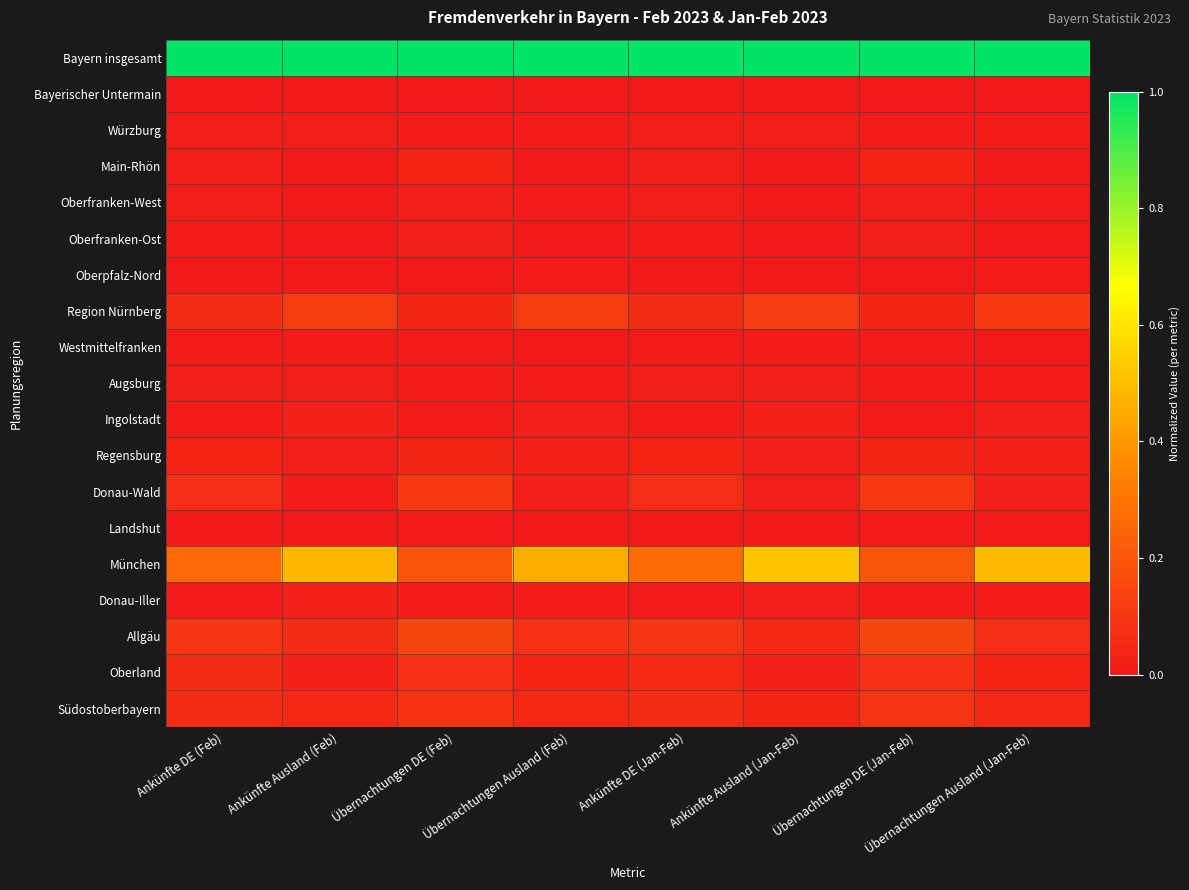

Reading left to right, extract all data points from this chart.

Bayern insgesamt: Ankünfte DE (Feb)=1.0	Ankünfte Ausland (Feb)=1.0	Übernachtungen DE (Feb)=1.0	Übernachtungen Ausland (Feb)=1.0	Ankünfte DE (Jan-Feb)=1.0	Ankünfte Ausland (Jan-Feb)=1.0	Übernachtungen DE (Jan-Feb)=1.0	Übernachtungen Ausland (Jan-Feb)=1.0
Bayerischer Untermain: Ankünfte DE (Feb)=0.0	Ankünfte Ausland (Feb)=0.0	Übernachtungen DE (Feb)=0.0	Übernachtungen Ausland (Feb)=0.0	Ankünfte DE (Jan-Feb)=0.0	Ankünfte Ausland (Jan-Feb)=0.0	Übernachtungen DE (Jan-Feb)=0.0	Übernachtungen Ausland (Jan-Feb)=0.0
Würzburg: Ankünfte DE (Feb)=0.0	Ankünfte Ausland (Feb)=0.0	Übernachtungen DE (Feb)=0.0	Übernachtungen Ausland (Feb)=0.0	Ankünfte DE (Jan-Feb)=0.0	Ankünfte Ausland (Jan-Feb)=0.0	Übernachtungen DE (Jan-Feb)=0.0	Übernachtungen Ausland (Jan-Feb)=0.0
Main-Rhön: Ankünfte DE (Feb)=0.0	Ankünfte Ausland (Feb)=0.0	Übernachtungen DE (Feb)=0.0	Übernachtungen Ausland (Feb)=0.0	Ankünfte DE (Jan-Feb)=0.0	Ankünfte Ausland (Jan-Feb)=0.0	Übernachtungen DE (Jan-Feb)=0.0	Übernachtungen Ausland (Jan-Feb)=0.0
Oberfranken-West: Ankünfte DE (Feb)=0.0	Ankünfte Ausland (Feb)=0.0	Übernachtungen DE (Feb)=0.0	Übernachtungen Ausland (Feb)=0.0	Ankünfte DE (Jan-Feb)=0.0	Ankünfte Ausland (Jan-Feb)=0.0	Übernachtungen DE (Jan-Feb)=0.0	Übernachtungen Ausland (Jan-Feb)=0.0
Oberfranken-Ost: Ankünfte DE (Feb)=0.0	Ankünfte Ausland (Feb)=0.0	Übernachtungen DE (Feb)=0.0	Übernachtungen Ausland (Feb)=0.0	Ankünfte DE (Jan-Feb)=0.0	Ankünfte Ausland (Jan-Feb)=0.0	Übernachtungen DE (Jan-Feb)=0.0	Übernachtungen Ausland (Jan-Feb)=0.0
Oberpfalz-Nord: Ankünfte DE (Feb)=0.0	Ankünfte Ausland (Feb)=0.0	Übernachtungen DE (Feb)=0.0	Übernachtungen Ausland (Feb)=0.0	Ankünfte DE (Jan-Feb)=0.0	Ankünfte Ausland (Jan-Feb)=0.0	Übernachtungen DE (Jan-Feb)=0.0	Übernachtungen Ausland (Jan-Feb)=0.0
Region Nürnberg: Ankünfte DE (Feb)=0.1	Ankünfte Ausland (Feb)=0.1	Übernachtungen DE (Feb)=0.0	Übernachtungen Ausland (Feb)=0.1	Ankünfte DE (Jan-Feb)=0.1	Ankünfte Ausland (Jan-Feb)=0.1	Übernachtungen DE (Jan-Feb)=0.0	Übernachtungen Ausland (Jan-Feb)=0.1
Westmittelfranken: Ankünfte DE (Feb)=0.0	Ankünfte Ausland (Feb)=0.0	Übernachtungen DE (Feb)=0.0	Übernachtungen Ausland (Feb)=0.0	Ankünfte DE (Jan-Feb)=0.0	Ankünfte Ausland (Jan-Feb)=0.0	Übernachtungen DE (Jan-Feb)=0.0	Übernachtungen Ausland (Jan-Feb)=0.0
Augsburg: Ankünfte DE (Feb)=0.0	Ankünfte Ausland (Feb)=0.0	Übernachtungen DE (Feb)=0.0	Übernachtungen Ausland (Feb)=0.0	Ankünfte DE (Jan-Feb)=0.0	Ankünfte Ausland (Jan-Feb)=0.0	Übernachtungen DE (Jan-Feb)=0.0	Übernachtungen Ausland (Jan-Feb)=0.0
Ingolstadt: Ankünfte DE (Feb)=0.0	Ankünfte Ausland (Feb)=0.0	Übernachtungen DE (Feb)=0.0	Übernachtungen Ausland (Feb)=0.0	Ankünfte DE (Jan-Feb)=0.0	Ankünfte Ausland (Jan-Feb)=0.0	Übernachtungen DE (Jan-Feb)=0.0	Übernachtungen Ausland (Jan-Feb)=0.0
Regensburg: Ankünfte DE (Feb)=0.0	Ankünfte Ausland (Feb)=0.0	Übernachtungen DE (Feb)=0.0	Übernachtungen Ausland (Feb)=0.0	Ankünfte DE (Jan-Feb)=0.0	Ankünfte Ausland (Jan-Feb)=0.0	Übernachtungen DE (Jan-Feb)=0.0	Übernachtungen Ausland (Jan-Feb)=0.0
Donau-Wald: Ankünfte DE (Feb)=0.1	Ankünfte Ausland (Feb)=0.0	Übernachtungen DE (Feb)=0.1	Übernachtungen Ausland (Feb)=0.0	Ankünfte DE (Jan-Feb)=0.1	Ankünfte Ausland (Jan-Feb)=0.0	Übernachtungen DE (Jan-Feb)=0.1	Übernachtungen Ausland (Jan-Feb)=0.0
Landshut: Ankünfte DE (Feb)=0.0	Ankünfte Ausland (Feb)=0.0	Übernachtungen DE (Feb)=0.0	Übernachtungen Ausland (Feb)=0.0	Ankünfte DE (Jan-Feb)=0.0	Ankünfte Ausland (Jan-Feb)=0.0	Übernachtungen DE (Jan-Feb)=0.0	Übernachtungen Ausland (Jan-Feb)=0.0
München: Ankünfte DE (Feb)=0.3	Ankünfte Ausland (Feb)=0.5	Übernachtungen DE (Feb)=0.2	Übernachtungen Ausland (Feb)=0.5	Ankünfte DE (Jan-Feb)=0.3	Ankünfte Ausland (Jan-Feb)=0.5	Übernachtungen DE (Jan-Feb)=0.2	Übernachtungen Ausland (Jan-Feb)=0.5
Donau-Iller: Ankünfte DE (Feb)=0.0	Ankünfte Ausland (Feb)=0.0	Übernachtungen DE (Feb)=0.0	Übernachtungen Ausland (Feb)=0.0	Ankünfte DE (Jan-Feb)=0.0	Ankünfte Ausland (Jan-Feb)=0.0	Übernachtungen DE (Jan-Feb)=0.0	Übernachtungen Ausland (Jan-Feb)=0.0
Allgäu: Ankünfte DE (Feb)=0.1	Ankünfte Ausland (Feb)=0.1	Übernachtungen DE (Feb)=0.1	Übernachtungen Ausland (Feb)=0.1	Ankünfte DE (Jan-Feb)=0.1	Ankünfte Ausland (Jan-Feb)=0.1	Übernachtungen DE (Jan-Feb)=0.1	Übernachtungen Ausland (Jan-Feb)=0.1
Oberland: Ankünfte DE (Feb)=0.1	Ankünfte Ausland (Feb)=0.0	Übernachtungen DE (Feb)=0.1	Übernachtungen Ausland (Feb)=0.0	Ankünfte DE (Jan-Feb)=0.1	Ankünfte Ausland (Jan-Feb)=0.0	Übernachtungen DE (Jan-Feb)=0.1	Übernachtungen Ausland (Jan-Feb)=0.0
Südostoberbayern: Ankünfte DE (Feb)=0.1	Ankünfte Ausland (Feb)=0.0	Übernachtungen DE (Feb)=0.1	Übernachtungen Ausland (Feb)=0.0	Ankünfte DE (Jan-Feb)=0.1	Ankünfte Ausland (Jan-Feb)=0.0	Übernachtungen DE (Jan-Feb)=0.1	Übernachtungen Ausland (Jan-Feb)=0.0